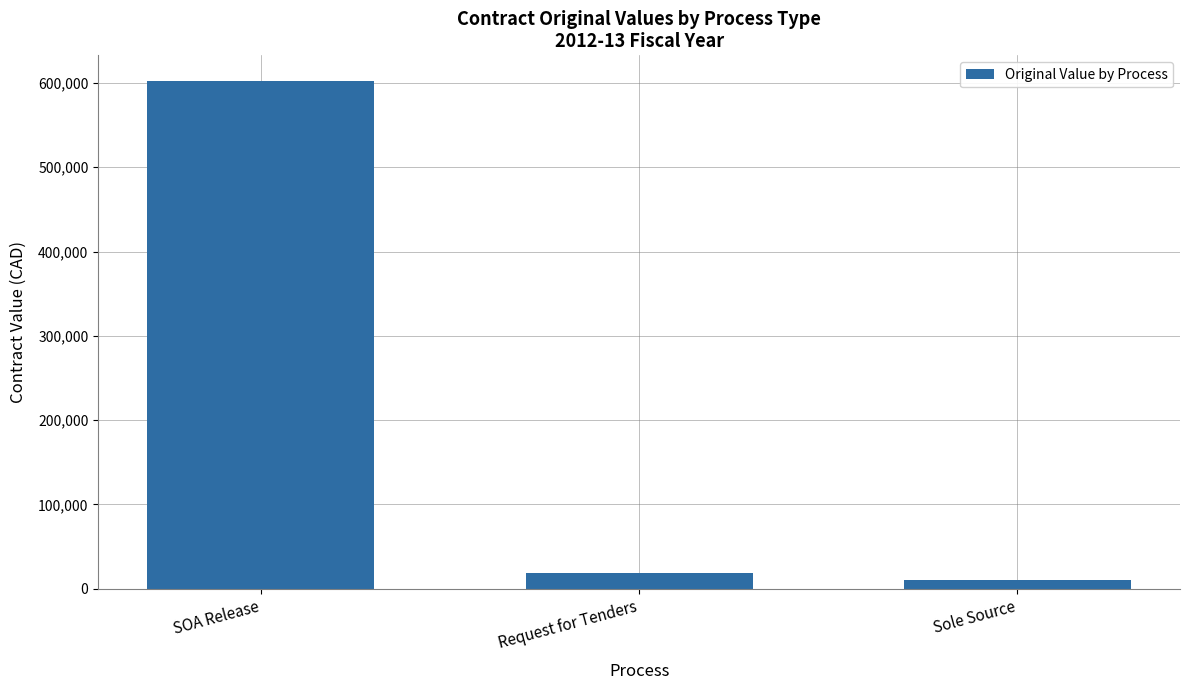

What is the difference between the maximum and minimum values?

592353.5